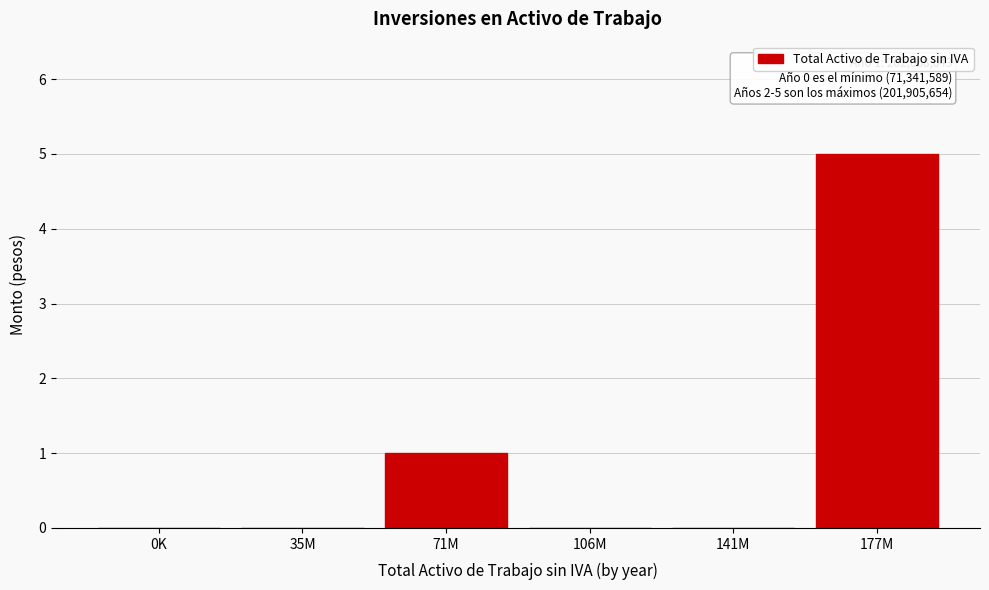

Reading left to right, extract all data points from this chart.

0K=0	35M=0	71M=1	106M=0	141M=0	177M=5